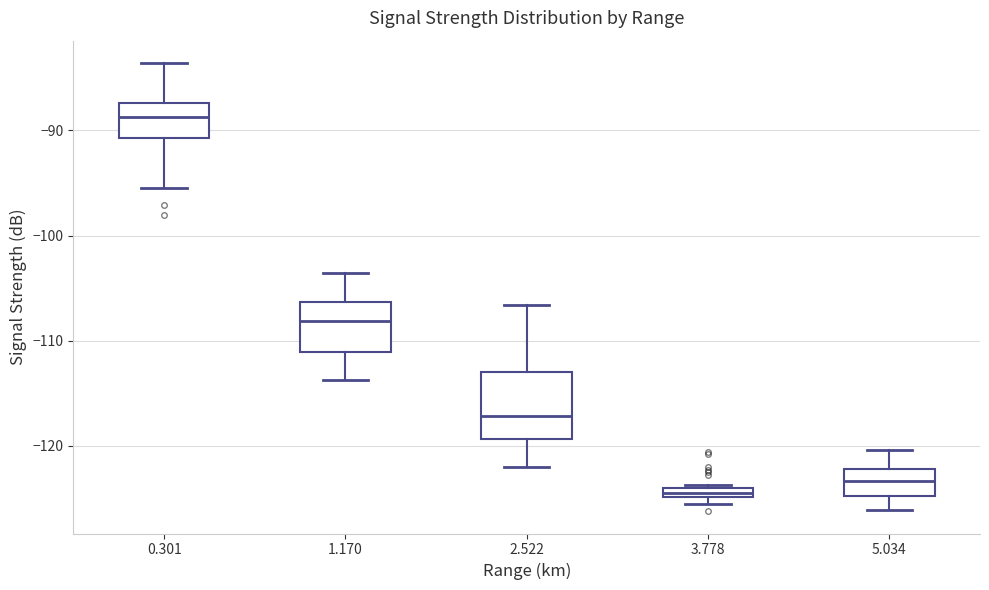

Where does the lower whisker of the box at x = 5.034 end on the y-axis? The values are not printed on the chart, so give them approximately, as read against the axis.

-126